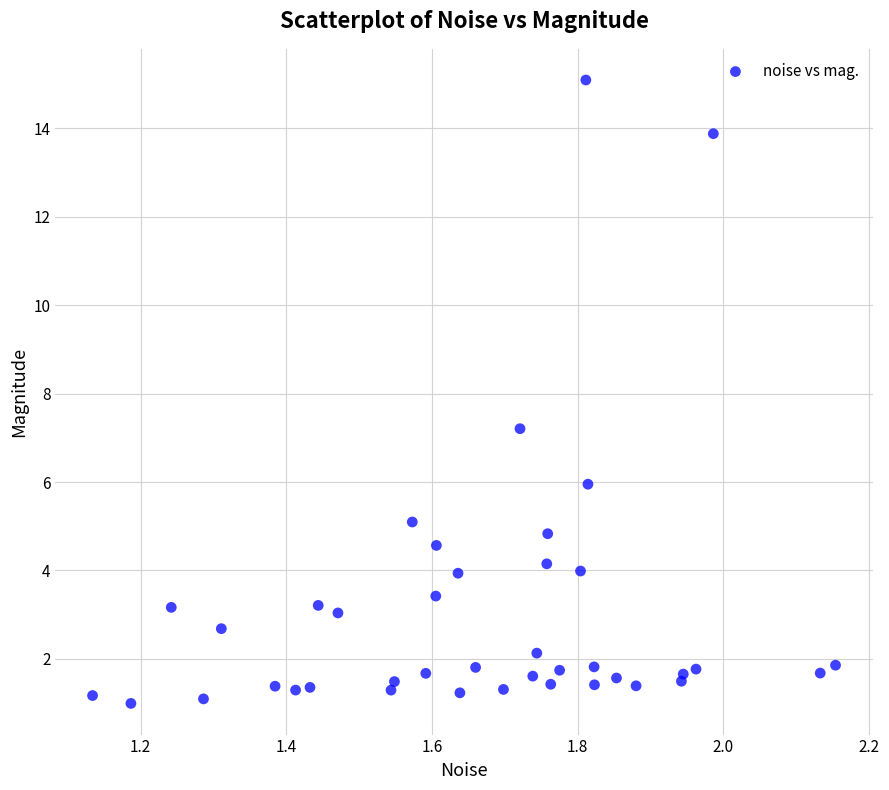

What Y value in the scatter plot is closest to 8?

7.2